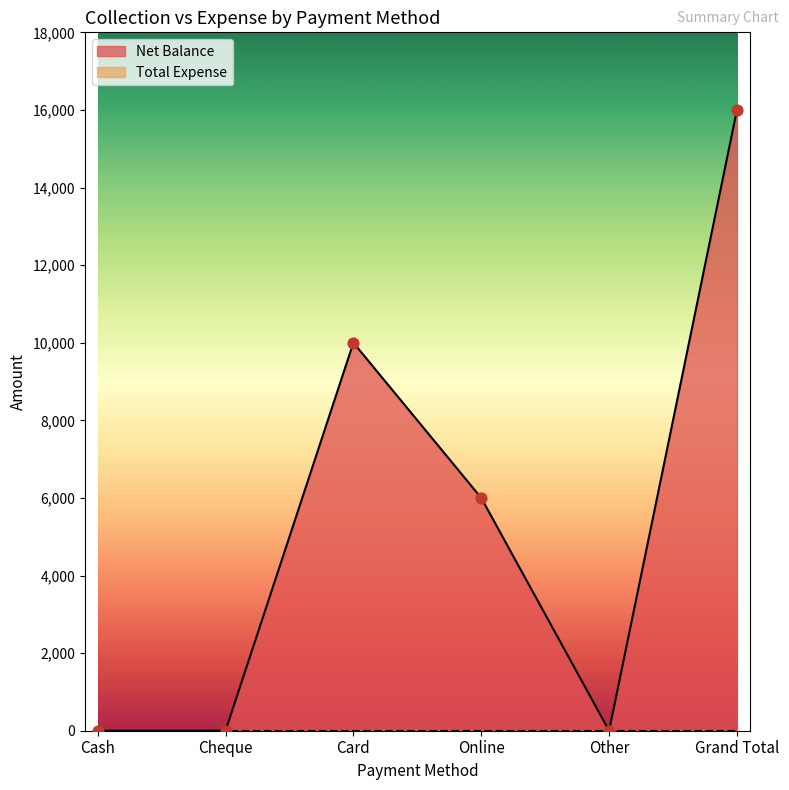

Approximately how many times larger is the value at Card compared to Online?

1.7